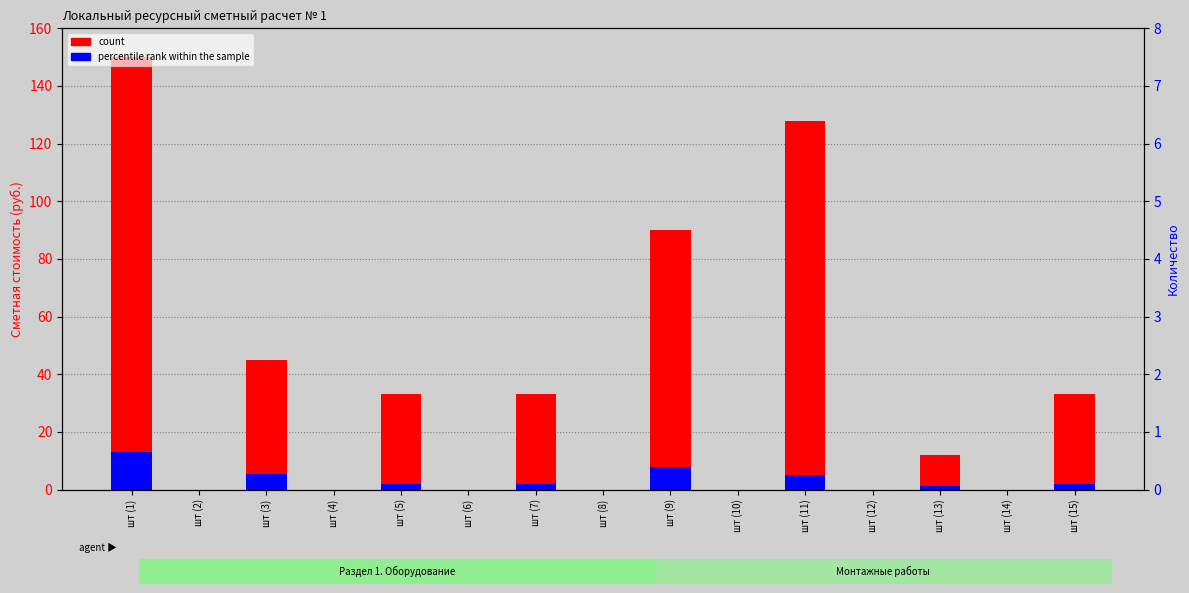

At шт (11), list the series in order from smallest to largest.

percentile rank within the sample, count